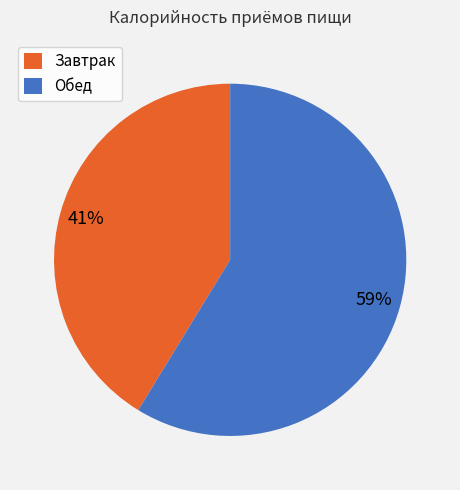

To the nearest percent, what portion does Завтрак represent?

41%